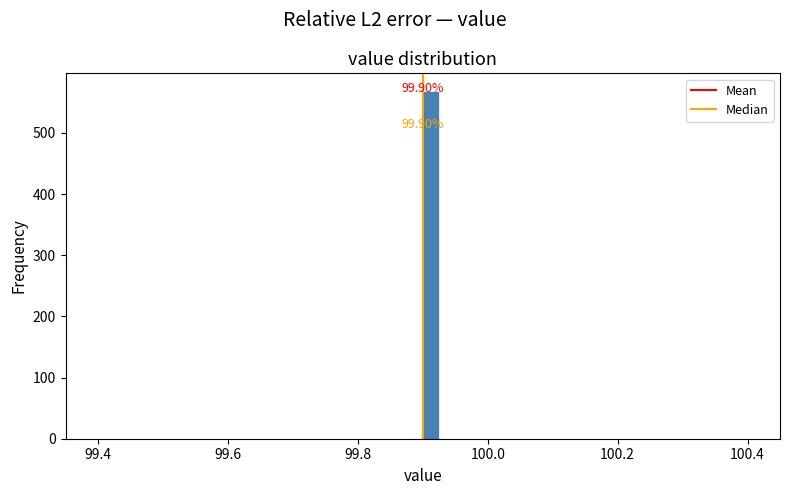

Around what value on the x-axis is the tallest bar? Give the approximate position of its centre, as read against the axis.

99.92